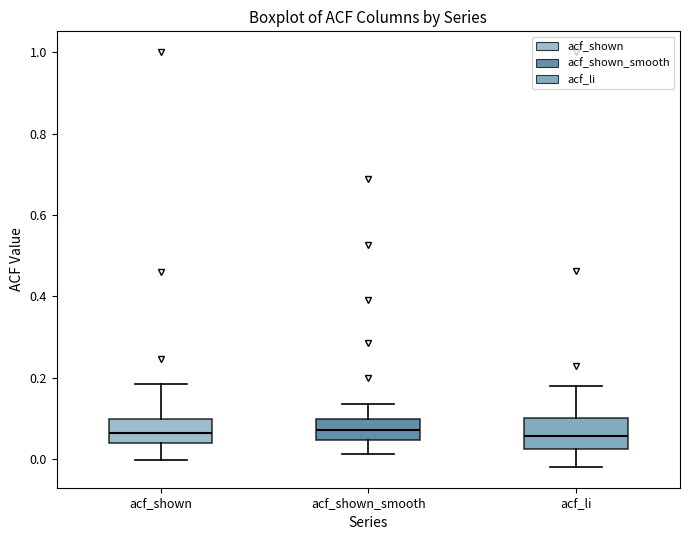

Where does the lower whisker of the box for acf_li end on the y-axis? The values are not printed on the chart, so give them approximately, as read against the axis.

-0.02